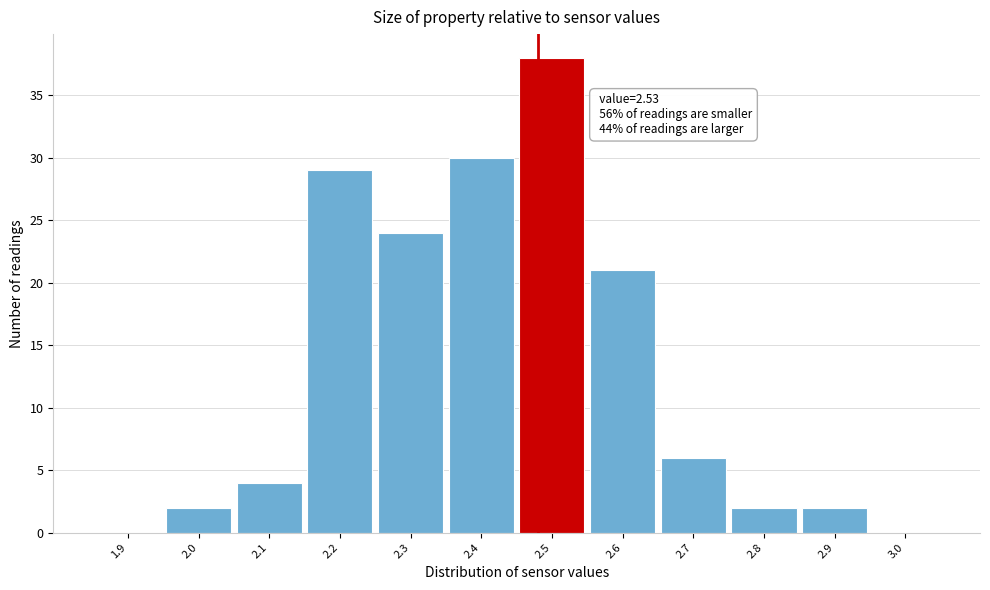

Reading left to right, transcribe all the data shown in this chart.

1.9=0	2.0=2	2.1=4	2.2=29	2.3=24	2.4=30	2.5=38	2.6=21	2.7=6	2.8=2	2.9=2	3.0=0